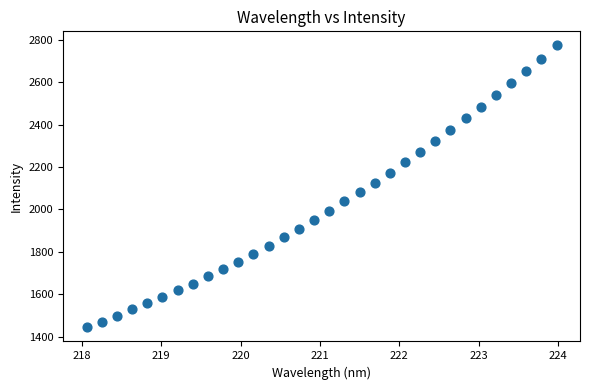

What is the range of Y values (max minus min)?

1330.6